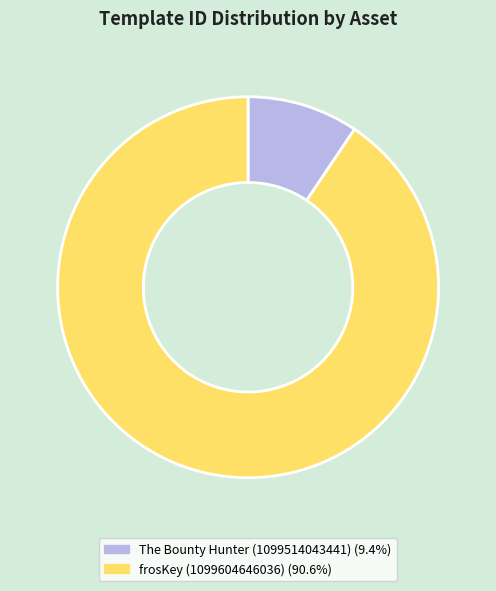

Does any single category account for the majority?

Yes